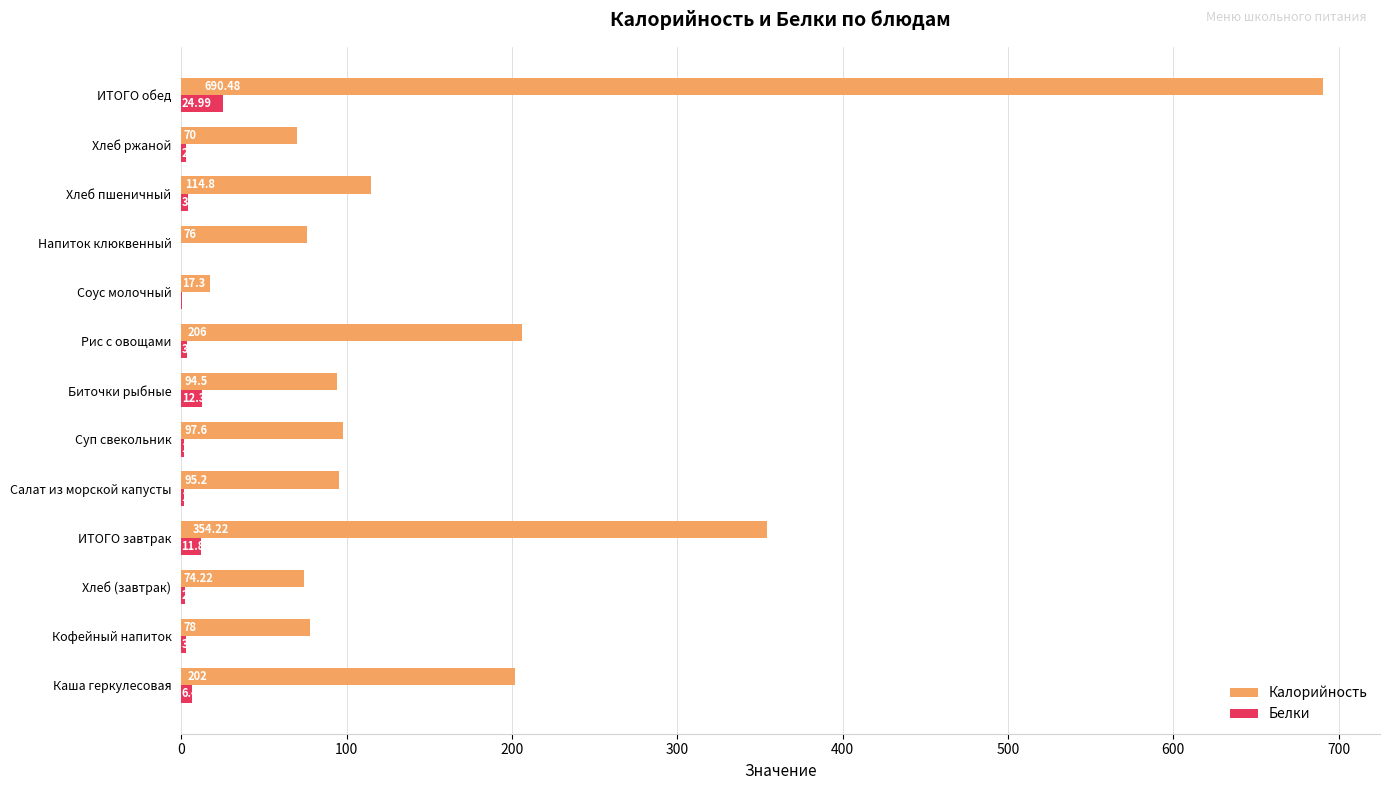

What is the sum of all Калорийность values?

2170.3